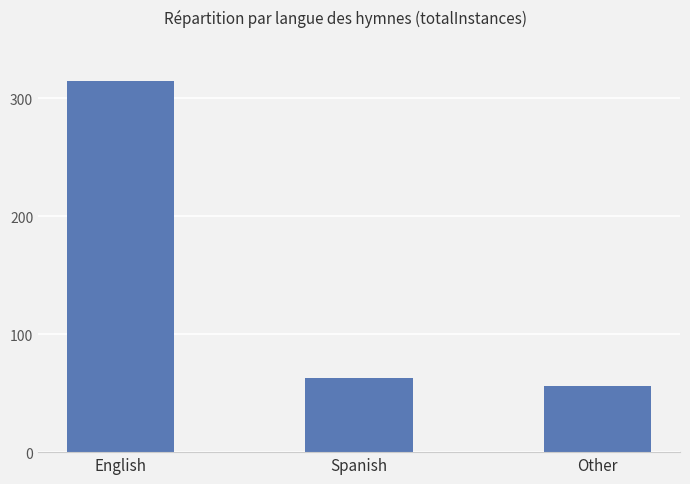

What is the difference between the values at English and Spanish?

251